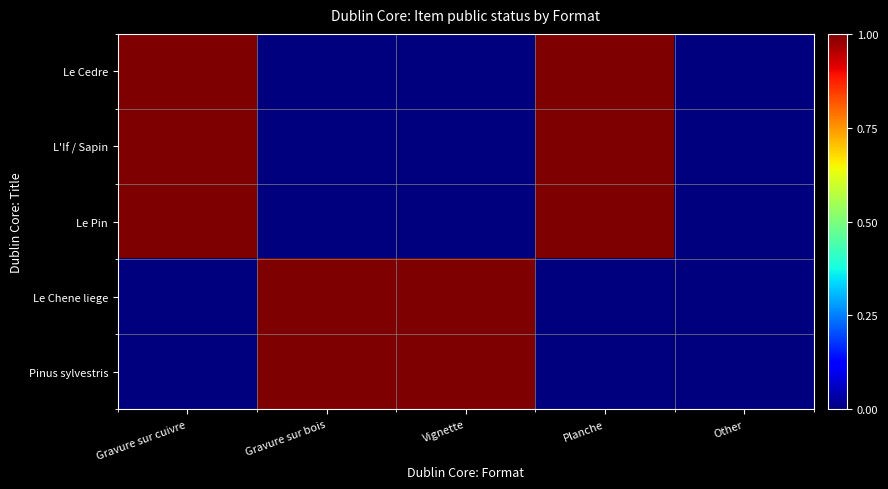

Rank the series at Gravure sur cuivre from highest to lowest value.

Le Cedre, L'If / Sapin, Le Pin, Le Chene liege, Pinus sylvestris